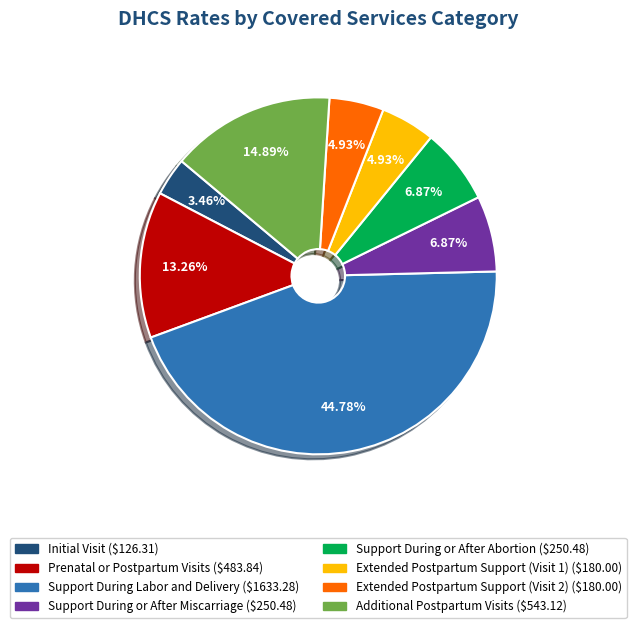

The Support During or After Abortion slice represents 21% of the pie. True or false?

False